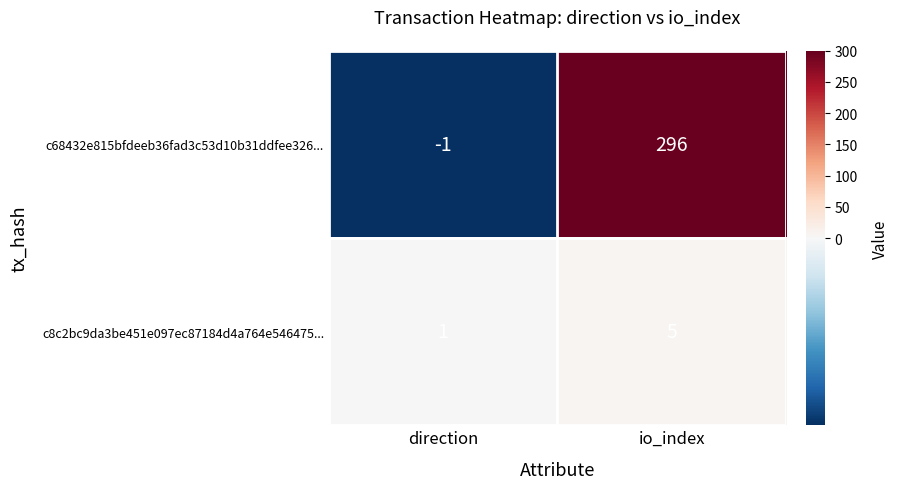

Reading left to right, transcribe all the data shown in this chart.

c68432e815bfdeeb36fad3c53d10b31ddfee326...: direction=-1	io_index=296
c8c2bc9da3be451e097ec87184d4a764e546475...: direction=1	io_index=5